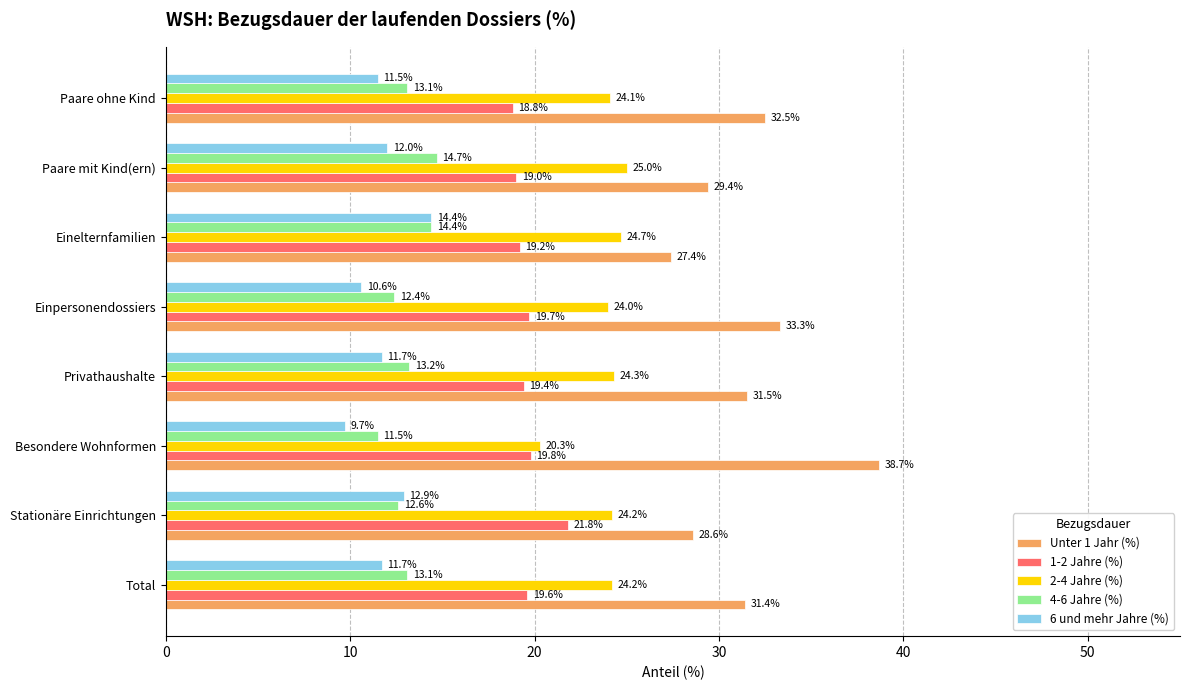

What is the approximate value of 2-4 Jahre (%) at Total?

24.2